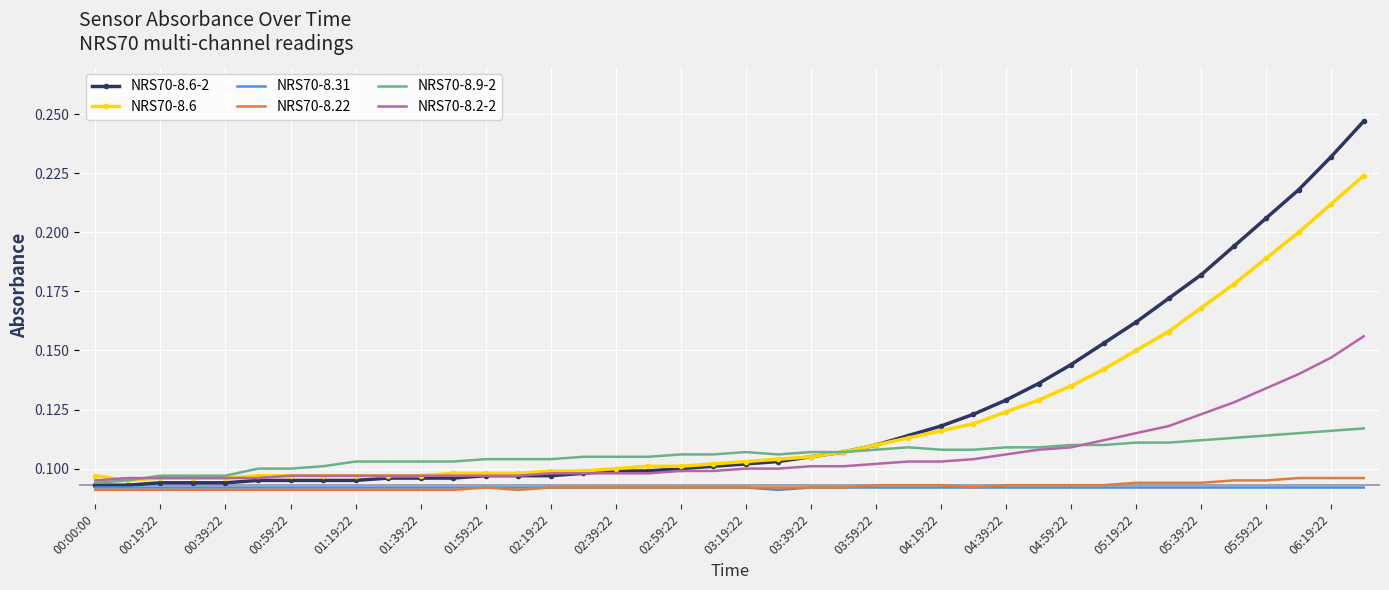

True or false: NRS70-8.6 and NRS70-8.22 intersect in this chart.

False